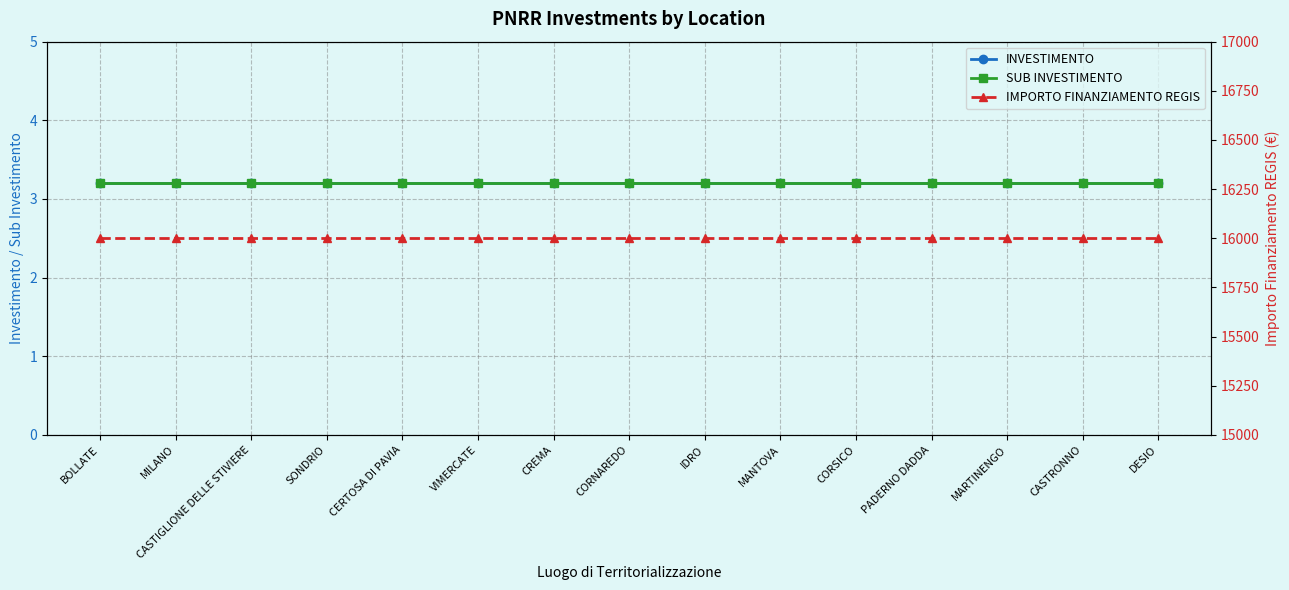

What is the greatest value displayed?

16000.0